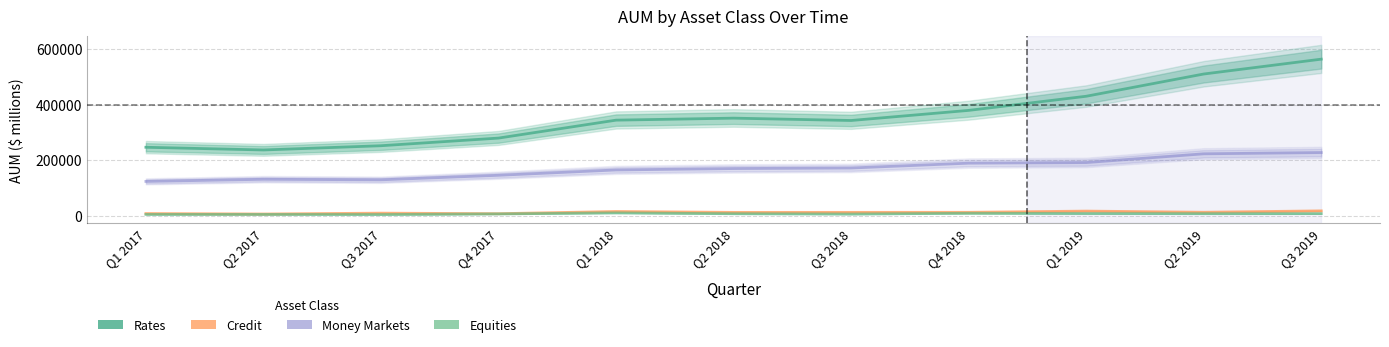

Reading right to left, list all the values displayed in this chart.

Rates: Q3 2019=563379	Q2 2019=509907	Q1 2019=429809	Q4 2018=378935	Q3 2018=342572	Q2 2018=351033	Q1 2018=343794	Q4 2017=279218	Q3 2017=251706	Q2 2017=236424	Q1 2017=246170
Credit: Q3 2019=17199	Q2 2019=12217	Q1 2019=16383	Q4 2018=12034	Q3 2018=11885	Q2 2018=11791	Q1 2018=14999	Q4 2017=7000	Q3 2017=9033	Q2 2017=5910	Q1 2017=7612
Money Markets: Q3 2019=227125	Q2 2019=222595	Q1 2019=191123	Q4 2018=188938	Q3 2018=171509	Q2 2018=169553	Q1 2018=164517	Q4 2017=145286	Q3 2017=128989	Q2 2017=130904	Q1 2017=123222
Equities: Q3 2019=7345	Q2 2019=7120	Q1 2019=7702	Q4 2018=8544	Q3 2018=5746	Q2 2018=6919	Q1 2018=9977	Q4 2017=6245	Q3 2017=4020	Q2 2017=4527	Q1 2017=4478